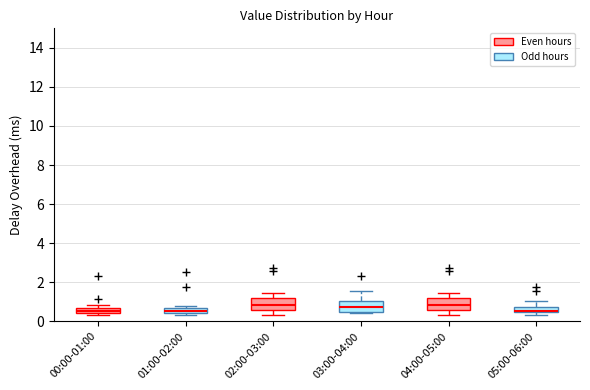

Where is the upper edge of the box for 02:00-03:00 on the y-axis? The values are not printed on the chart, so give them approximately, as read against the axis.

1.2